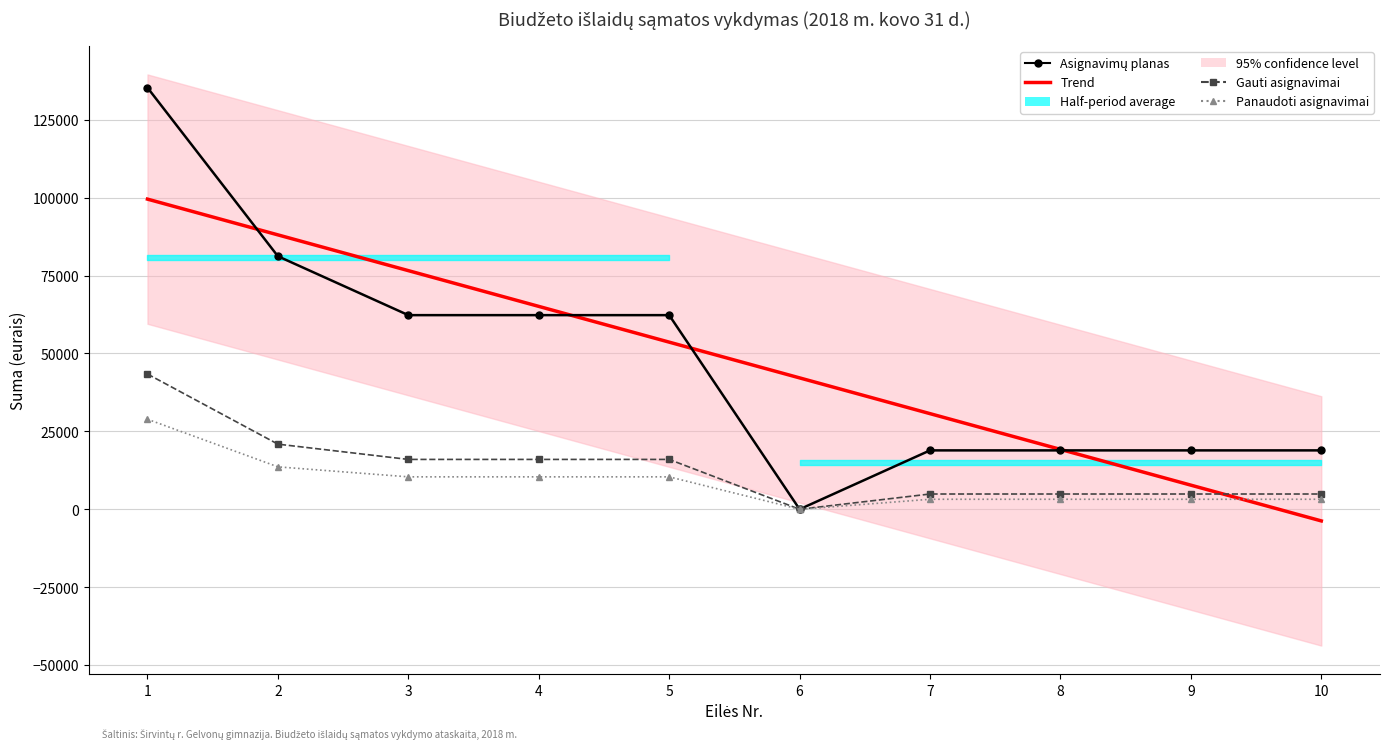

Which series has the largest total across all categories?

Asignavimų planas